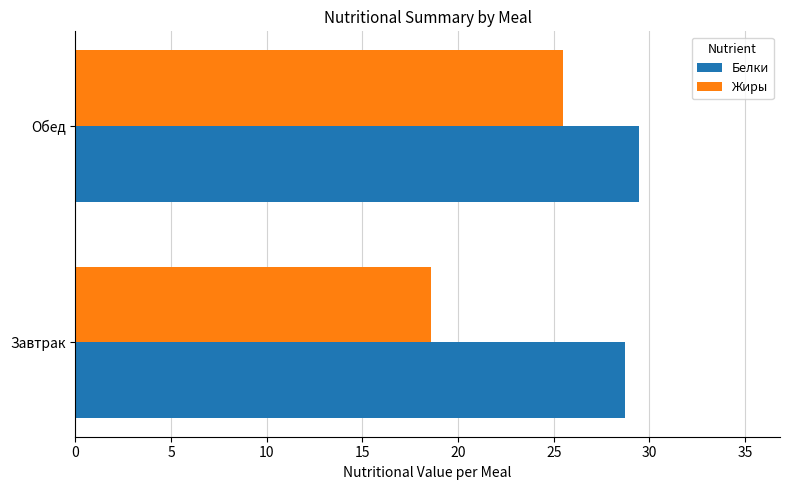

At Обед, list the series in order from smallest to largest.

Жиры, Белки